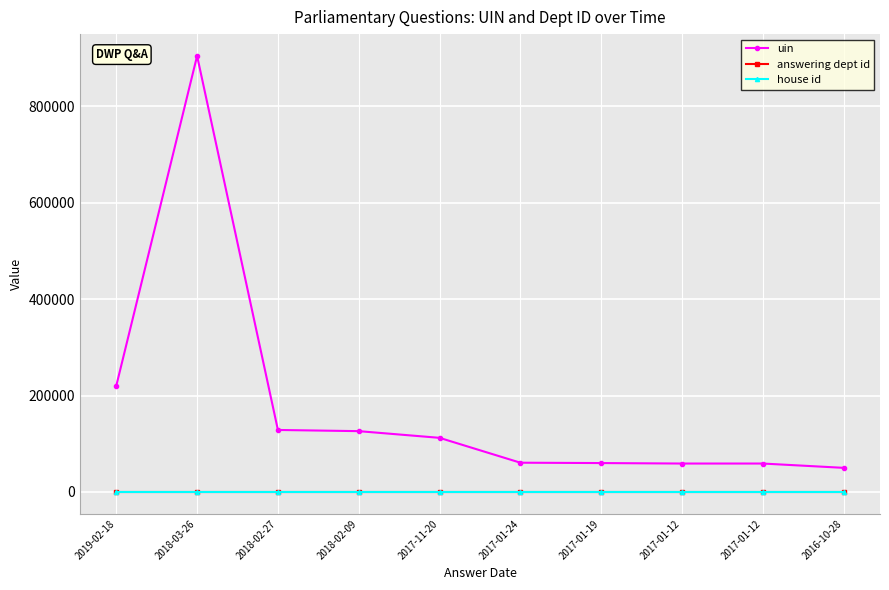

What is the maximum value shown in the chart?

904565